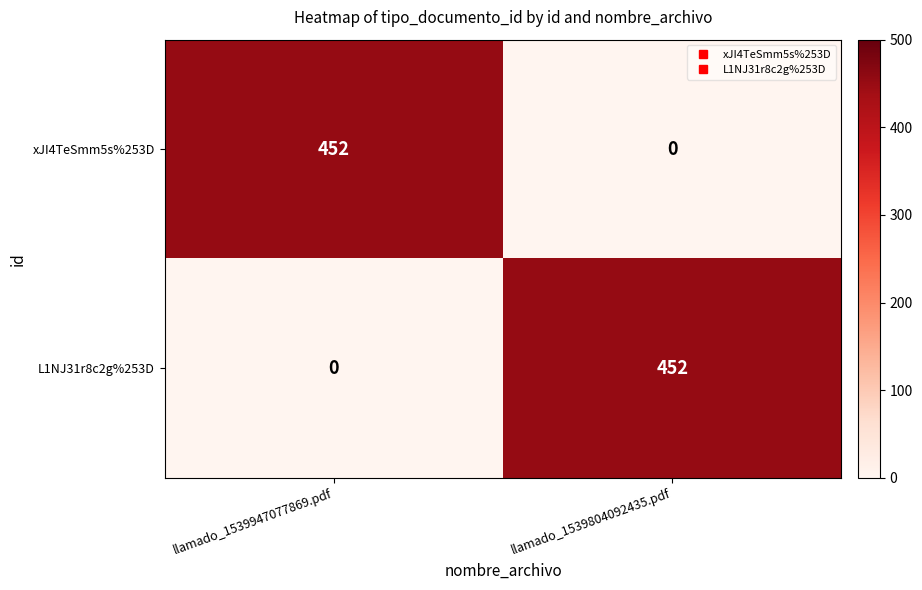

List the labels in order of xJI4TeSmm5s%253D value, smallest first.

llamado_1539804092435.pdf, llamado_1539947077869.pdf